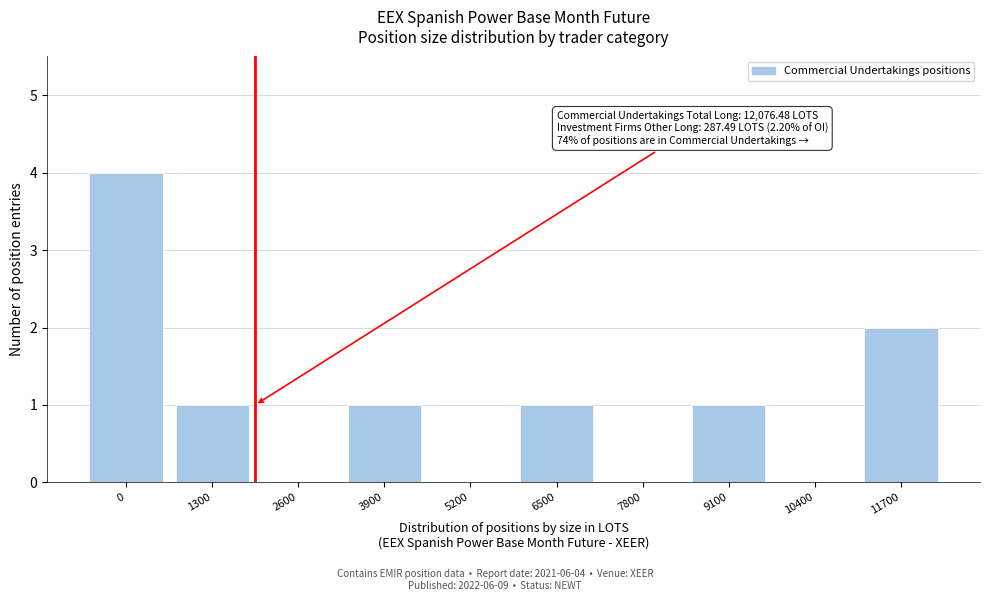

Reading left to right, what are all the values shown in this chart?

0=4	1300=1	2600=0	3900=1	5200=0	6500=1	7800=0	9100=1	10400=0	11700=2